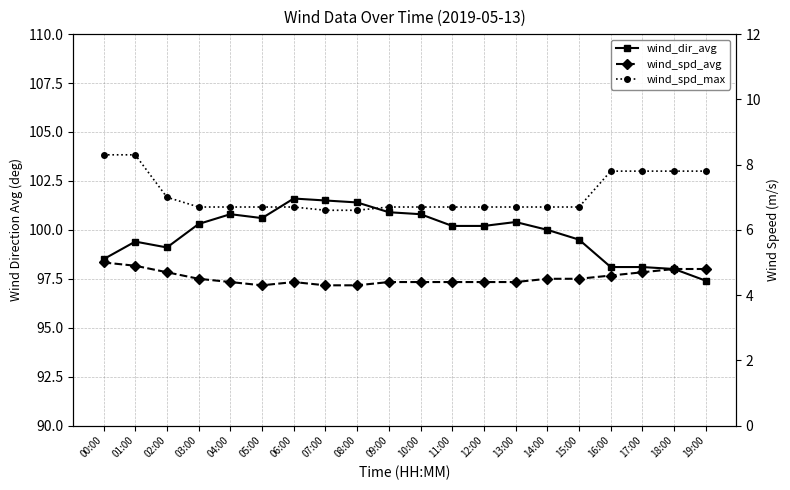

What position from the right is 12:00?

8